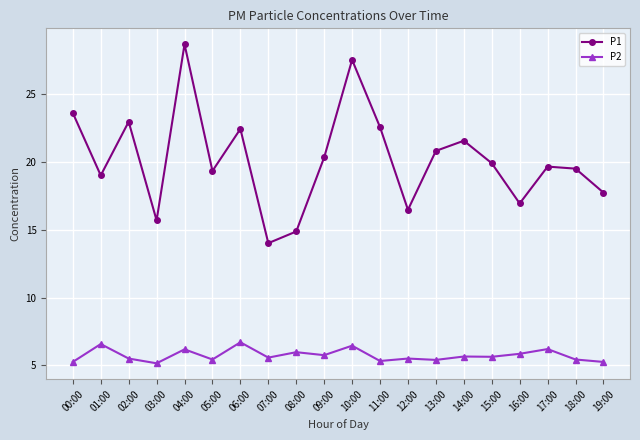

Which series has the largest range (max minus min)?

P1